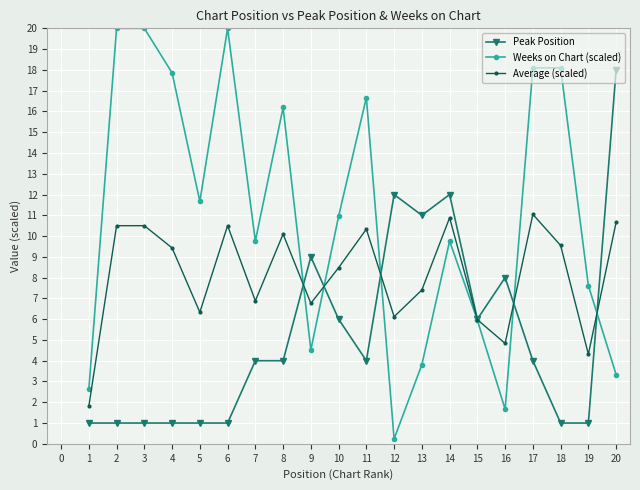

The value of Weeks on Chart (scaled) at 19 is 1.7. True or false?

False